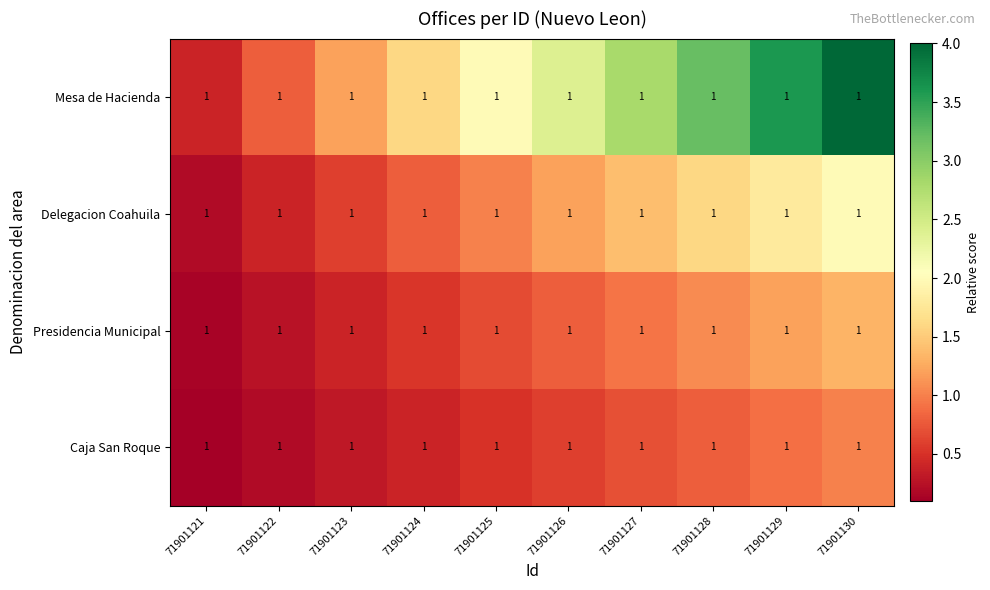

Read the Mesa de Hacienda value at 71901123.

1.2